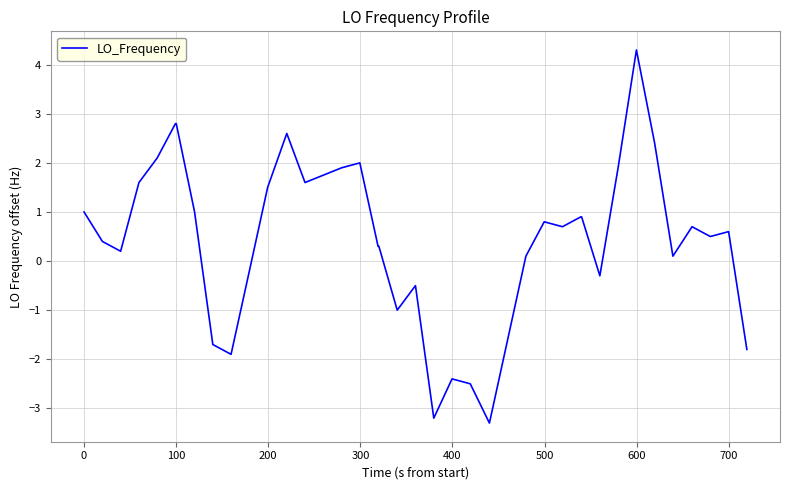

What is the difference between the maximum and minimum values?

7.6